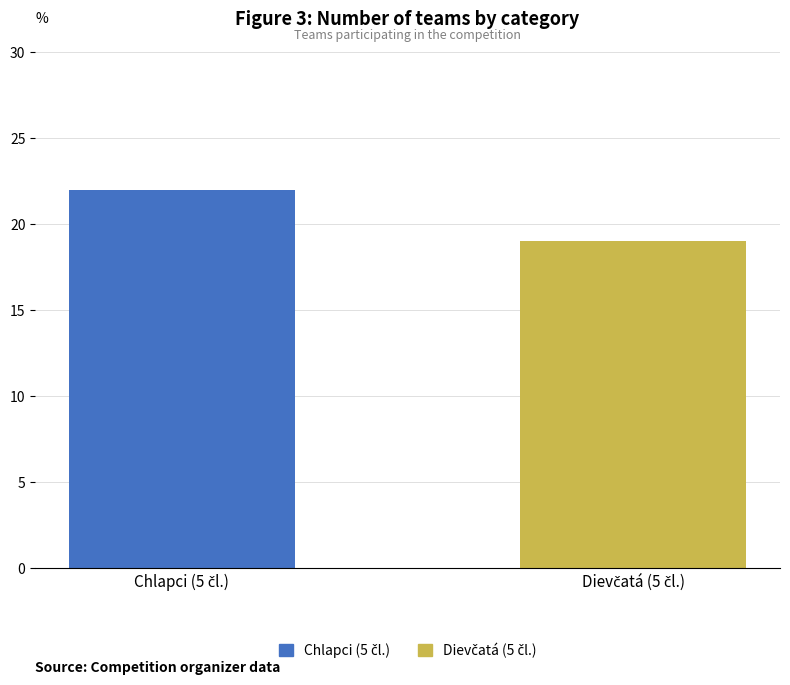

What is the greatest value displayed?

22